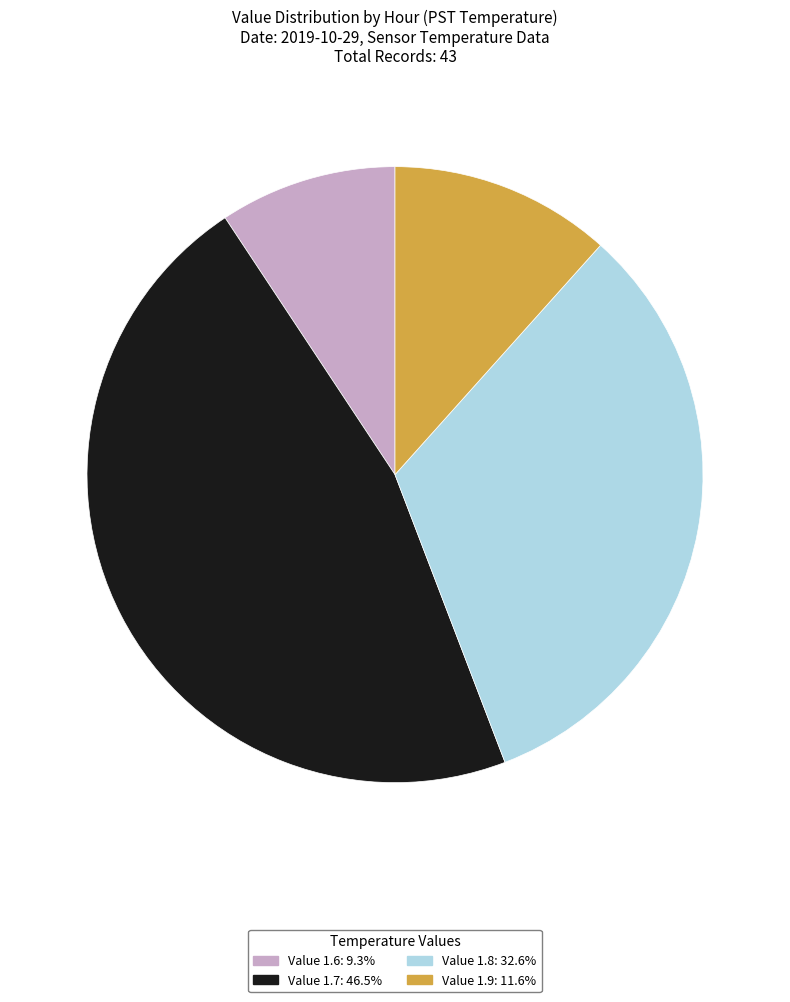

Does any single category account for the majority?

No